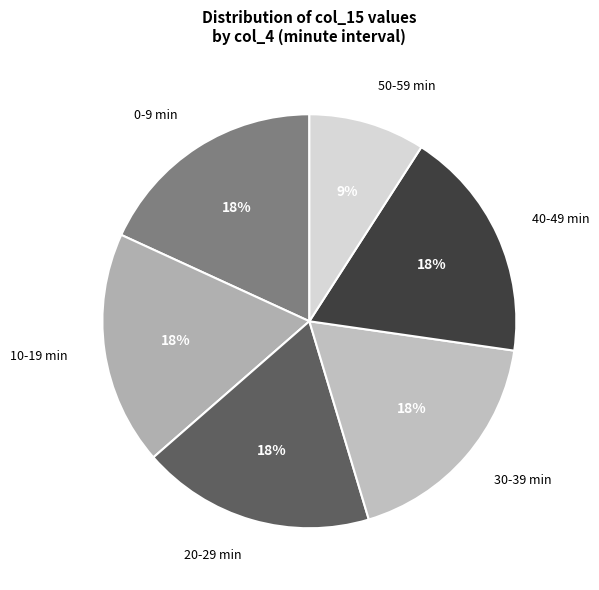

Is there any slice that represents more than half of the pie?

No